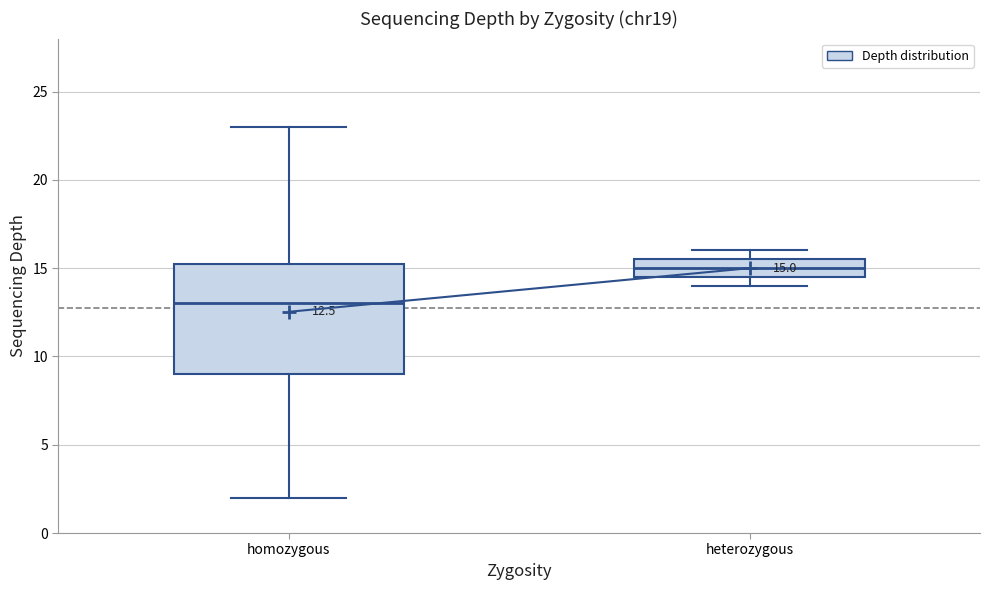

Which box is the tallest, from its lower edge to its upper edge?

homozygous